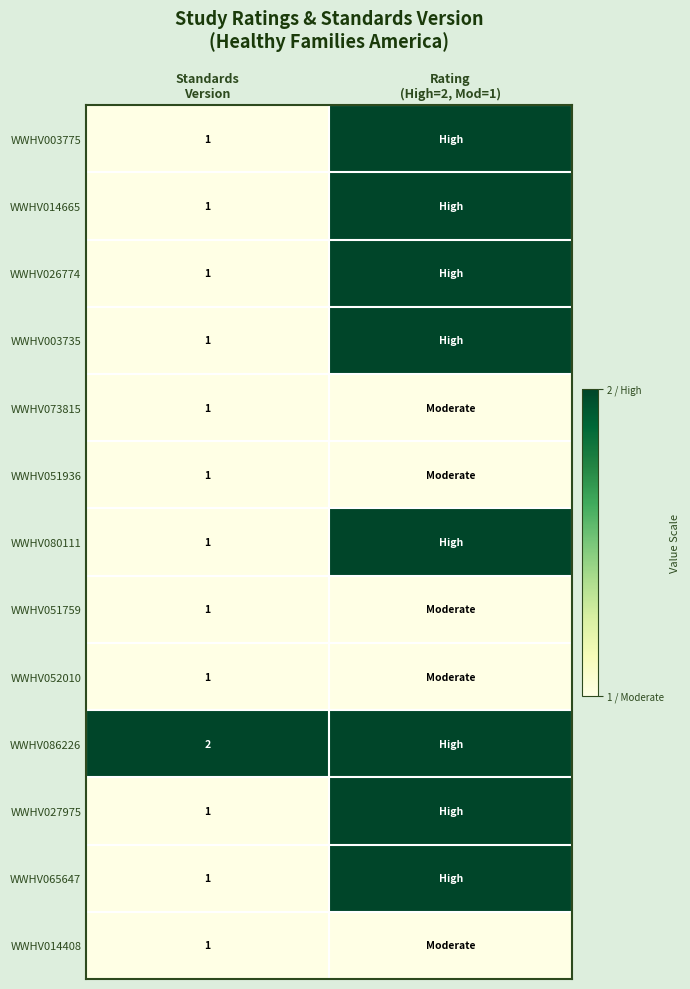

At how many categories does at least one series exceed 1?

2